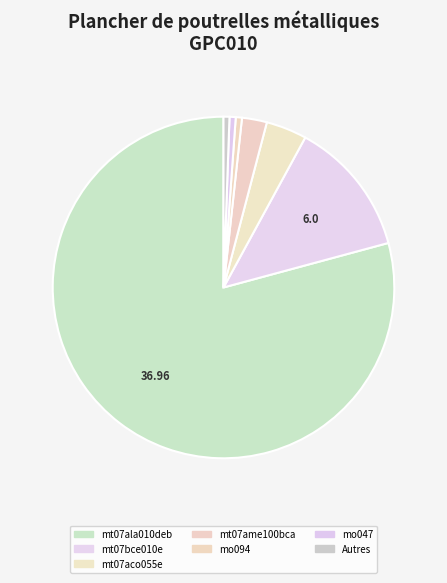

What is the change in value from mt07bce010e to mt07aco055e?

-4.2